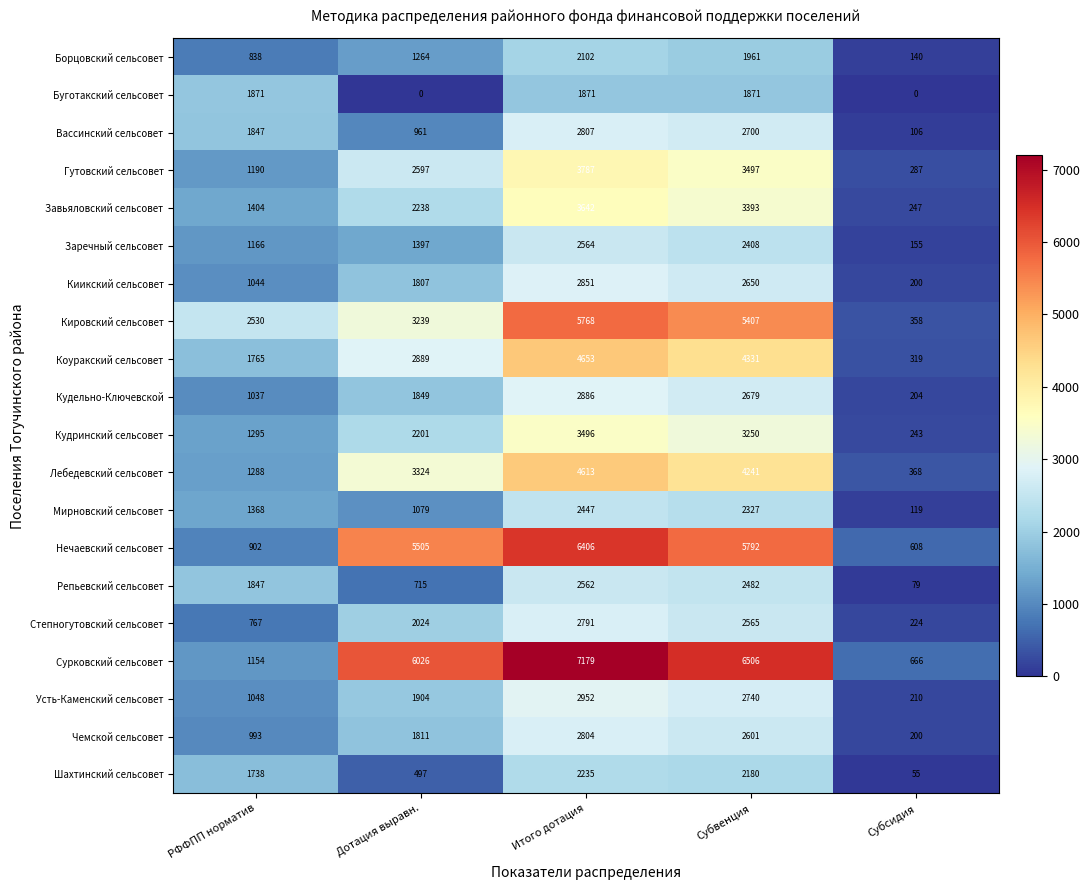

How many values in the Буготакский сельсовет series are below 1871?

2